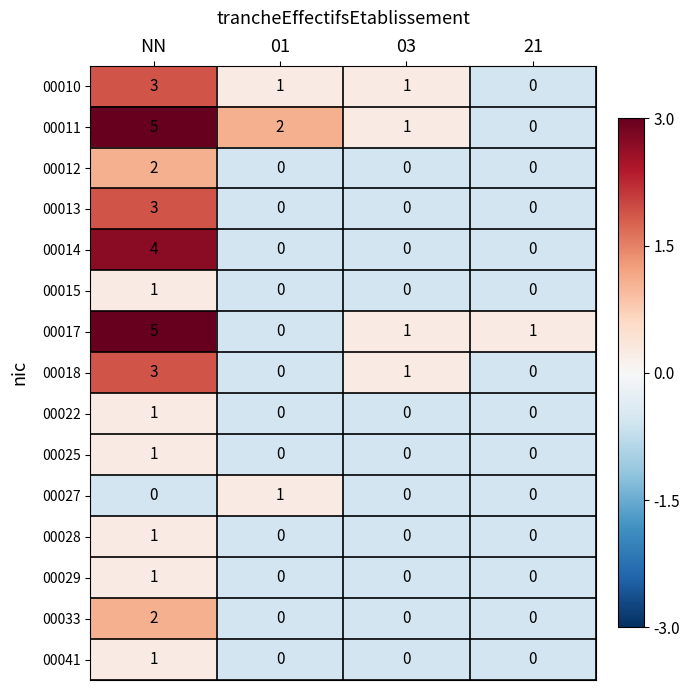

How many categories are shown in the chart?

4